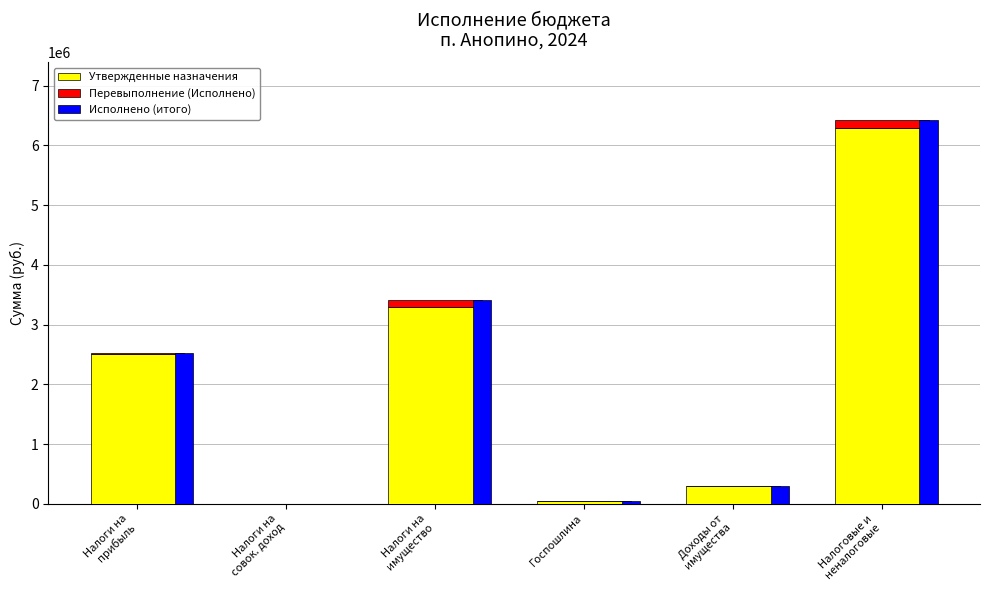

What is the difference between the maximum and minimum values in the Перевыполнение (Исполнено) series?

135317.7